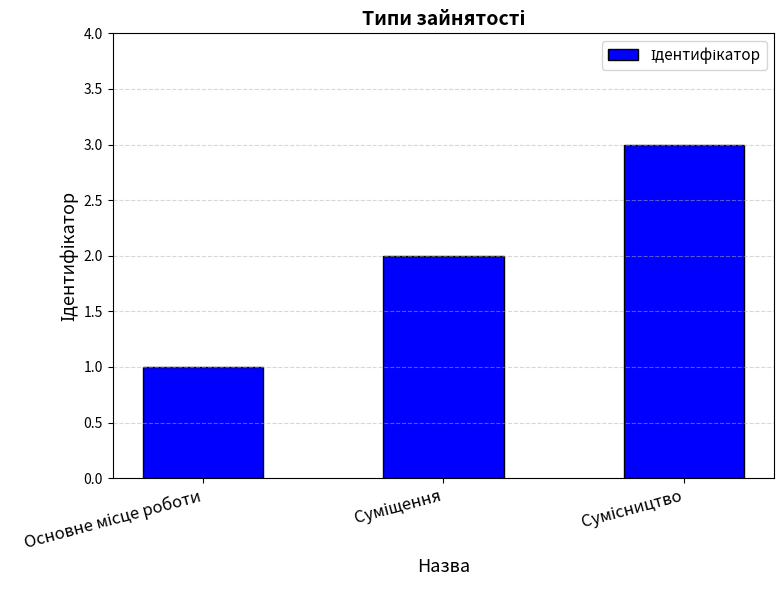

What is the sum of all values?

6